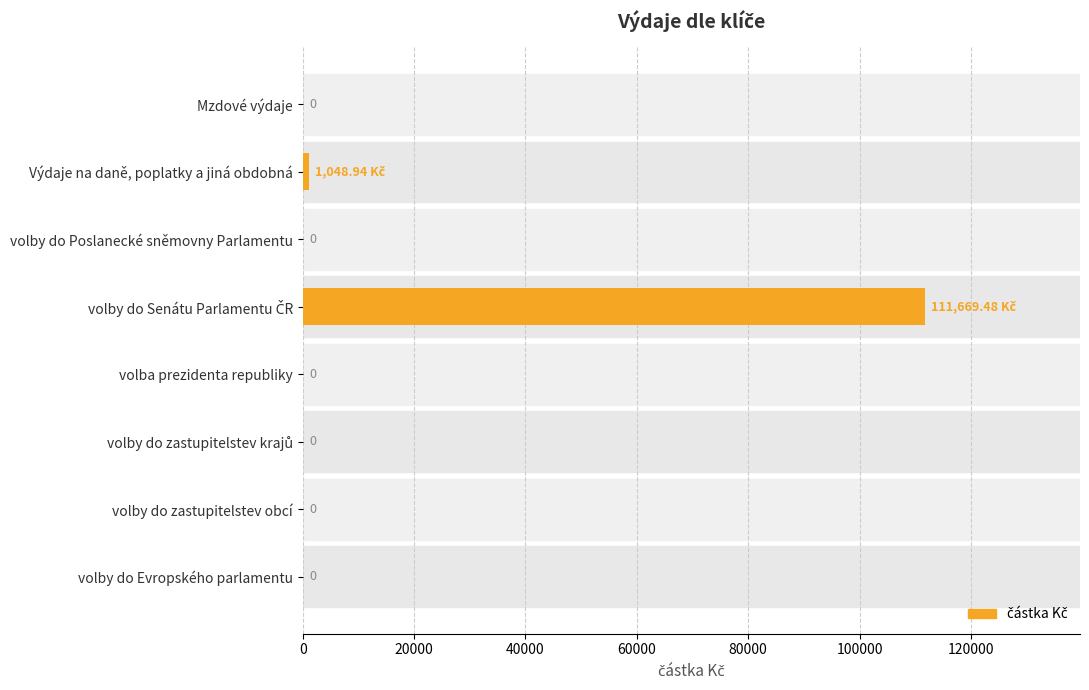

Where is the data nearest to the value 55834?

Výdaje na daně, poplatky a jiná obdobná